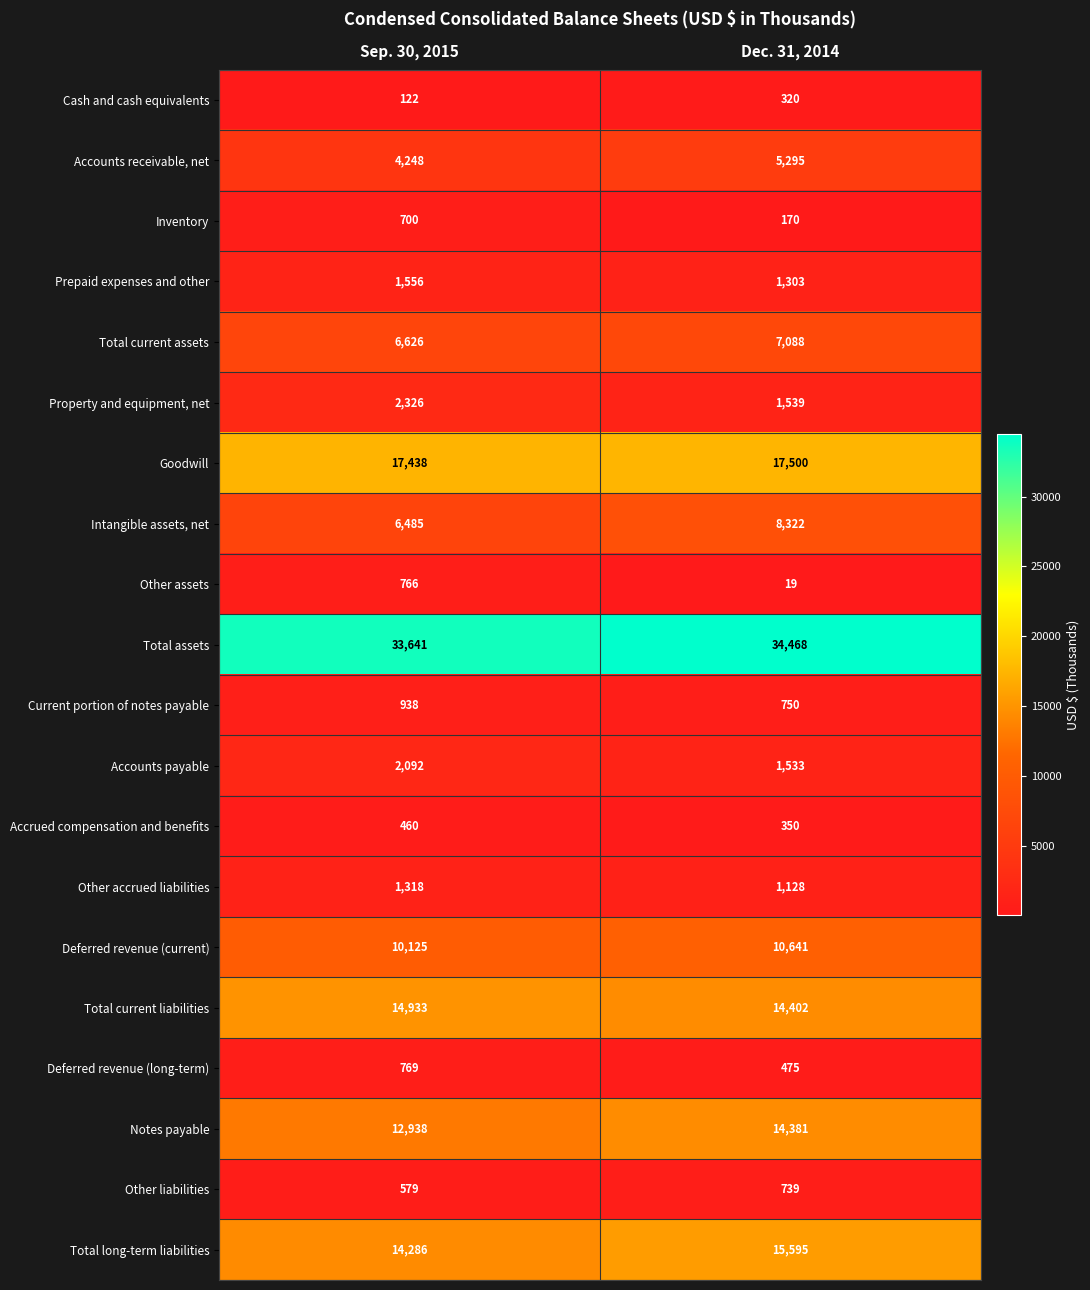

What is the difference between the Total assets values at Dec. 31, 2014 and Sep. 30, 2015?

827